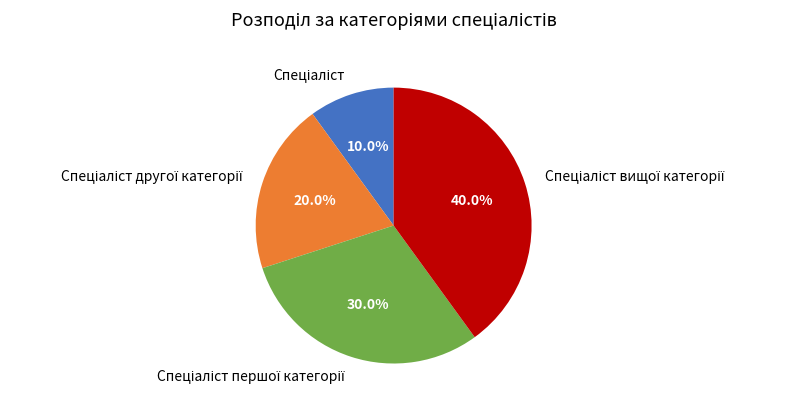

Is there any slice that represents more than half of the pie?

No